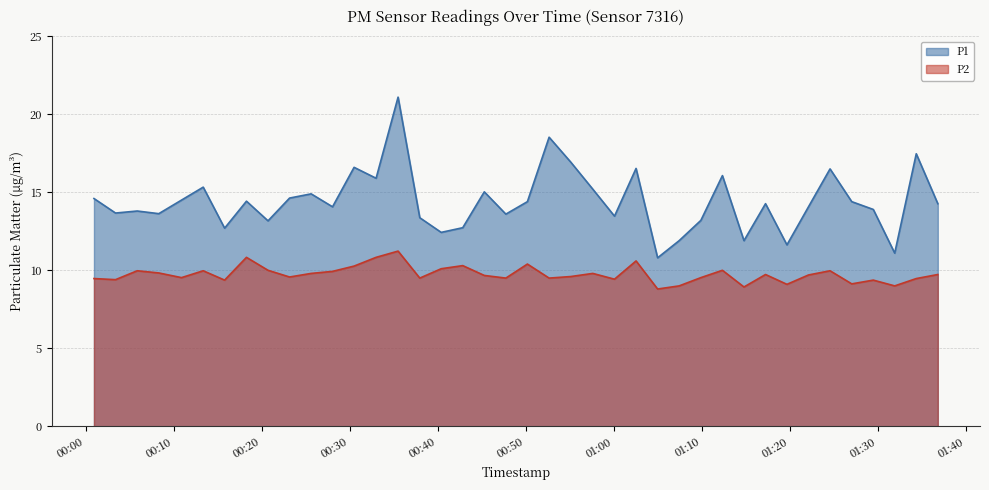

Read the P1 value at 2022-11-15T01:34:24.

17.5